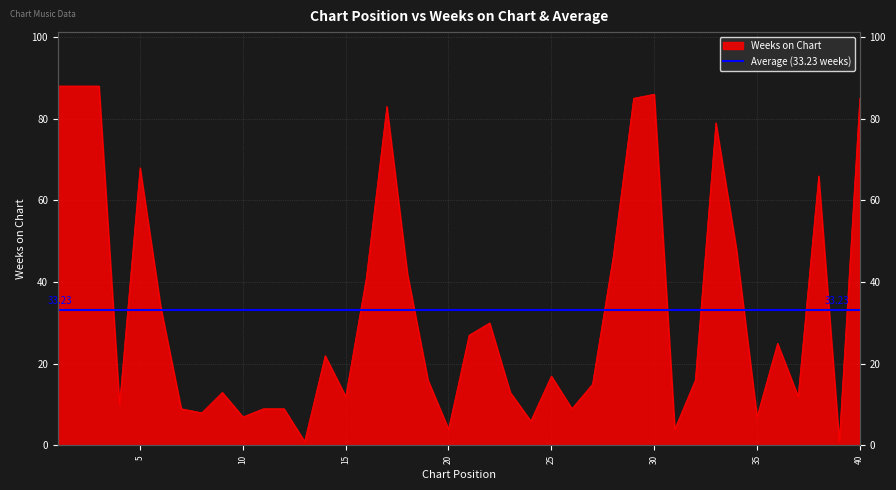

Between 13 and 33, which is larger?

33